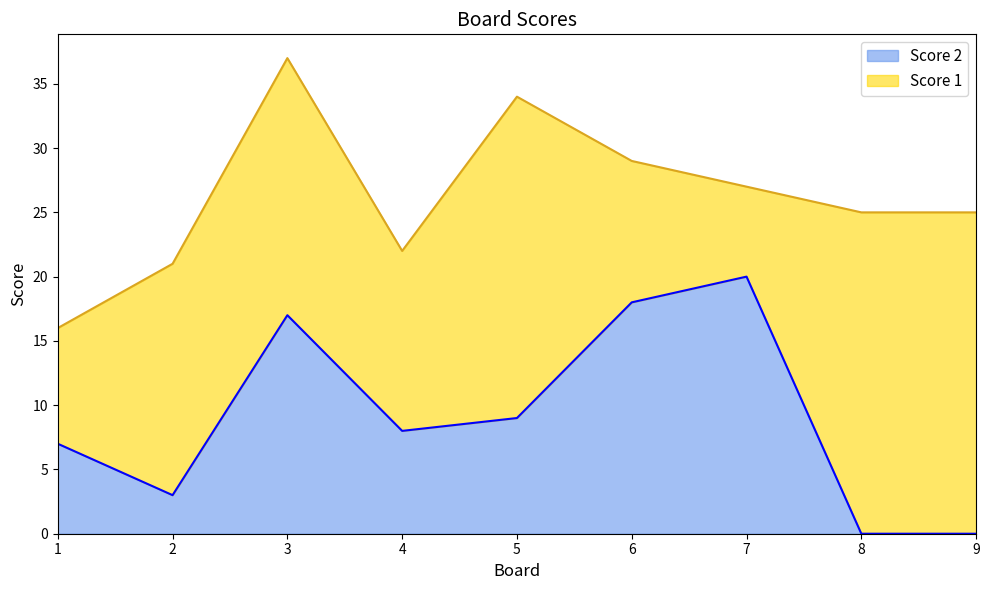

Where is the first local maximum?

3